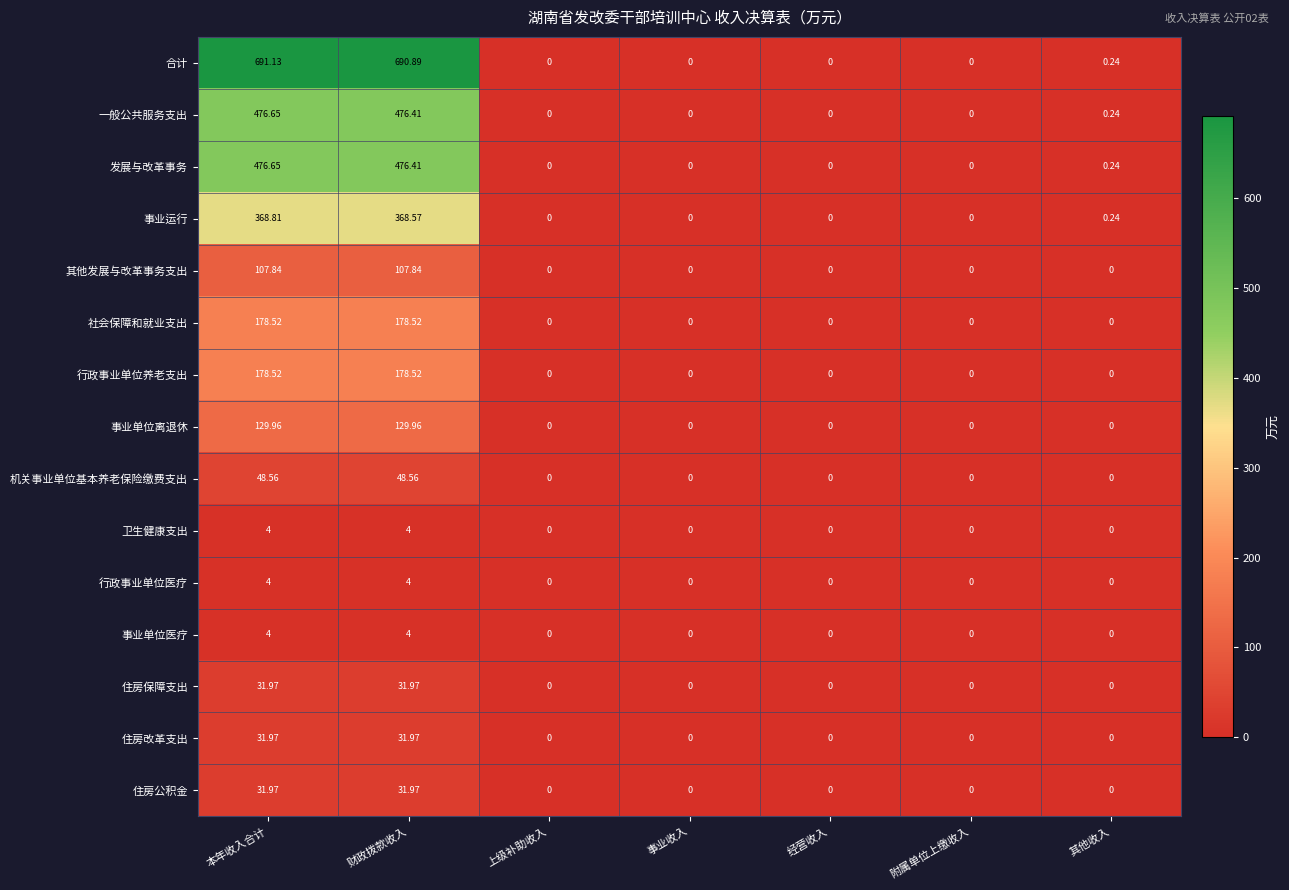

What is the maximum value shown in the chart?

691.1